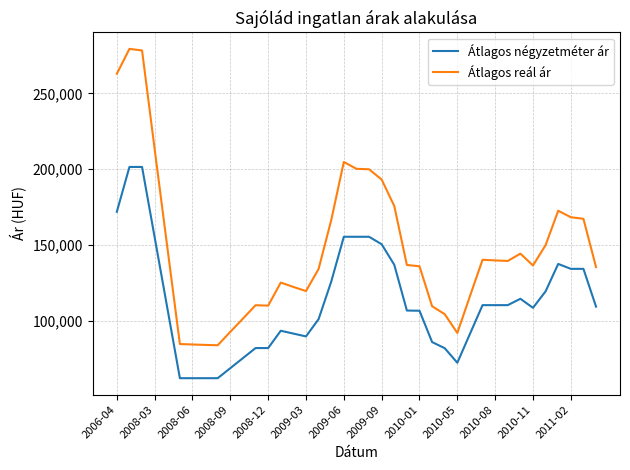

True or false: Átlagos reál ár and Átlagos négyzetméter ár cross at least once.

False